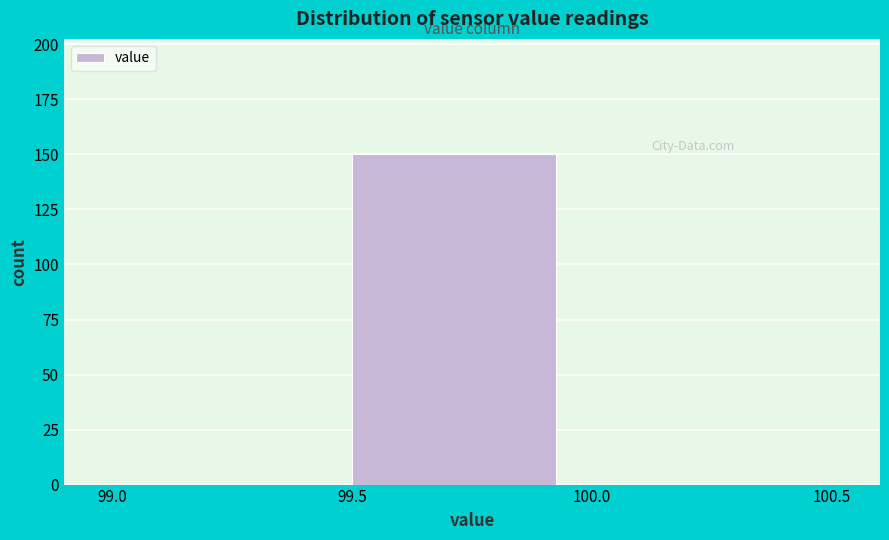

What is the height of the bar covering 99.5 to 100.0 on the x-axis? The values are not printed on the chart, so give them approximately, as read against the axis.

150